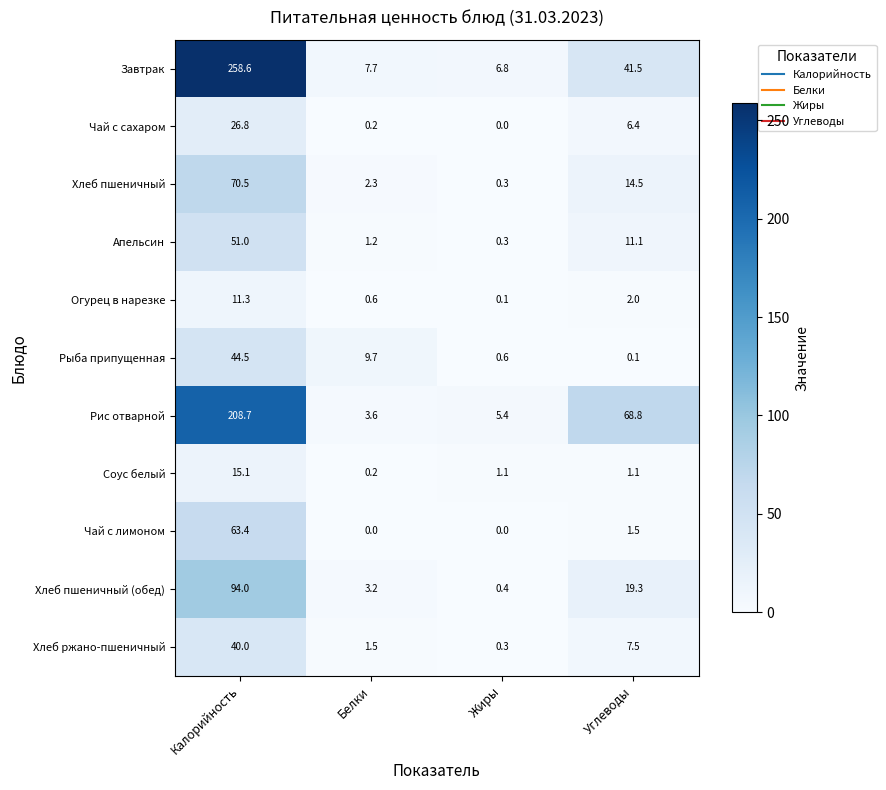

The Хлеб пшеничный series shows 3.0 at Белки. True or false?

False